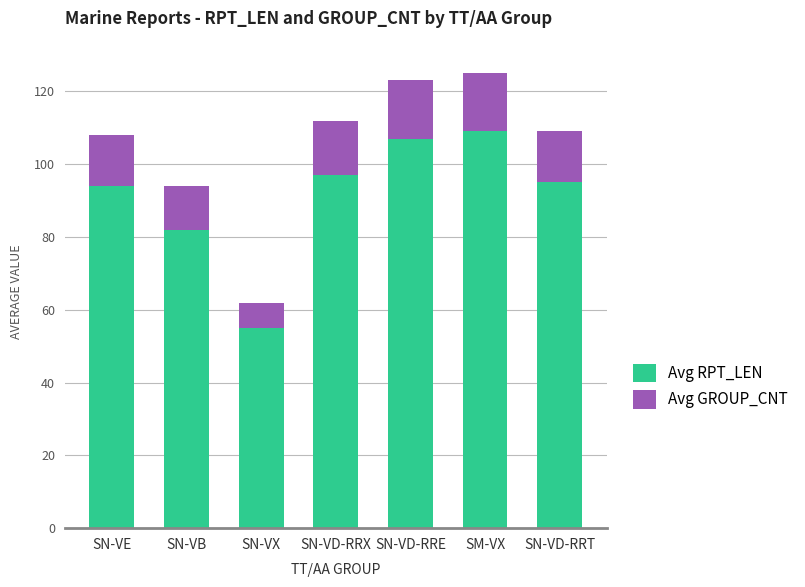

What is the approximate value of Avg RPT_LEN at SN-VD-RRX?

97